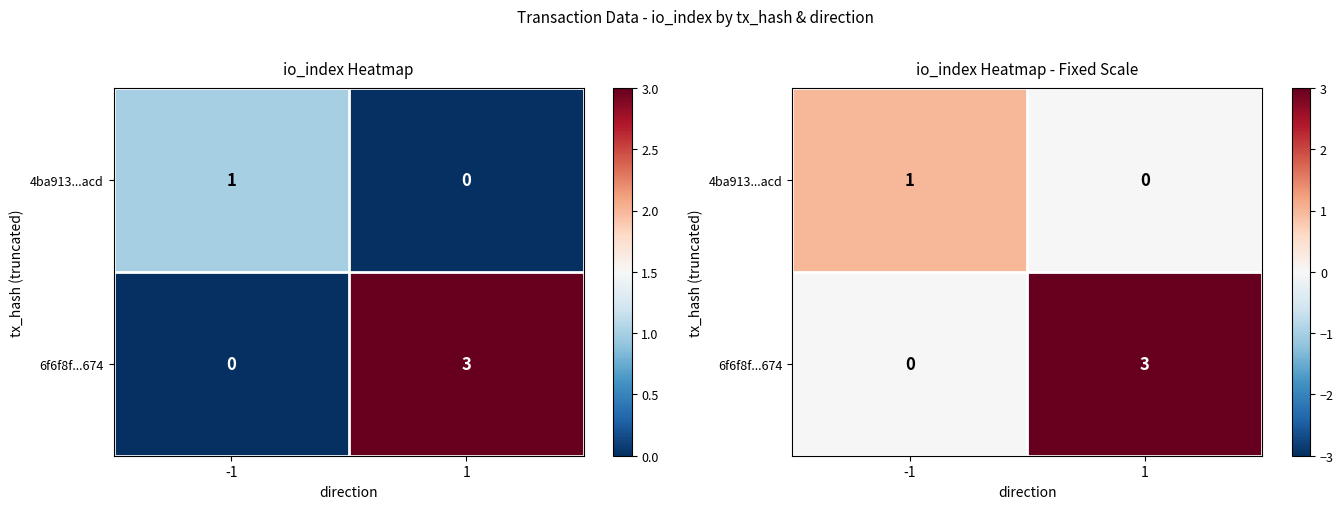

At -1, list the series in order from smallest to largest.

6f6f8f...674, 4ba913...acd